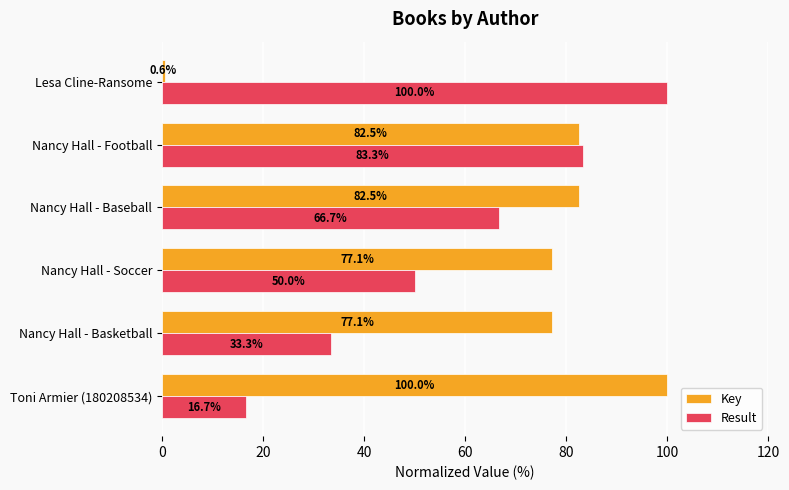

Between Nancy Hall - Soccer and Lesa Cline-Ransome, which series saw the biggest shift?

Key